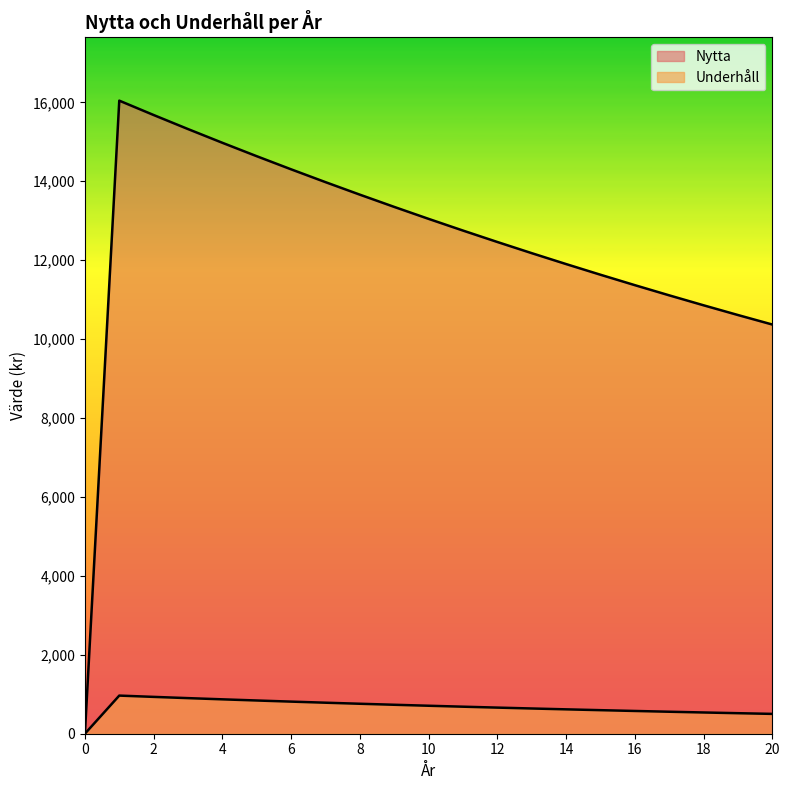

Reading right to left, what are all the values shown in this chart?

Nytta: 10369.2	10610.1	10856.6	11108.8	11366.9	11631.0	11901.2	12177.7	12460.6	12750.1	13046.3	13349.4	13659.6	13976.9	14301.6	14633.9	14973.9	15321.8	15677.8	16042.0	0.0
Underhåll: 502.6	520.2	538.4	557.2	576.7	596.9	617.8	639.4	661.8	684.9	708.9	733.7	759.4	786.0	813.5	842.0	871.4	901.9	933.5	966.2	0.0